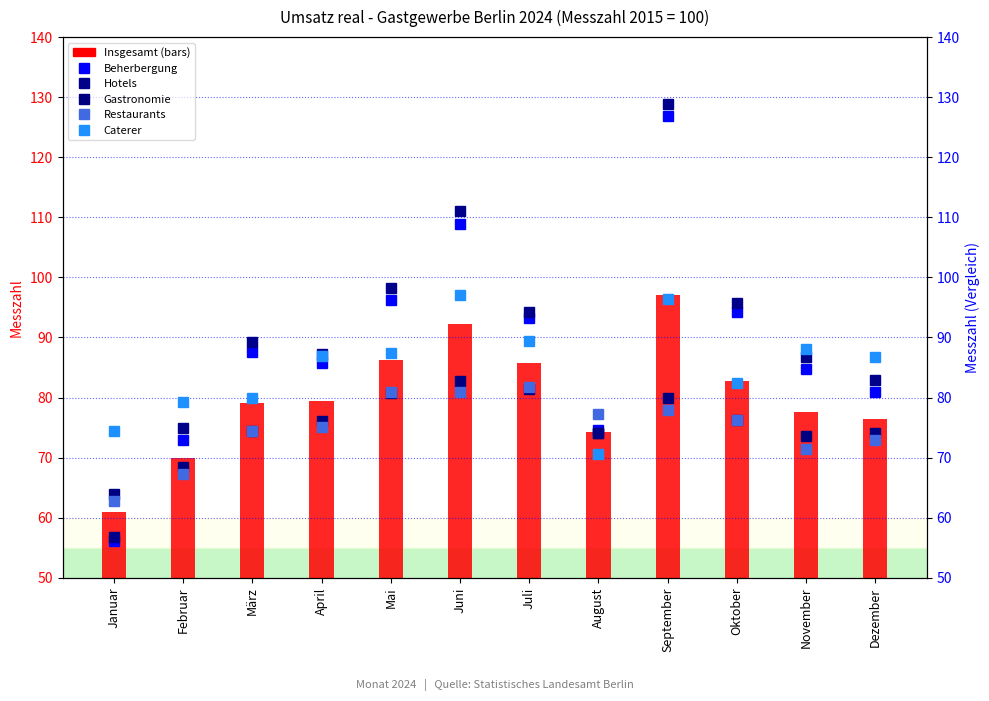

At how many categories does at least one series exceed 118?

1